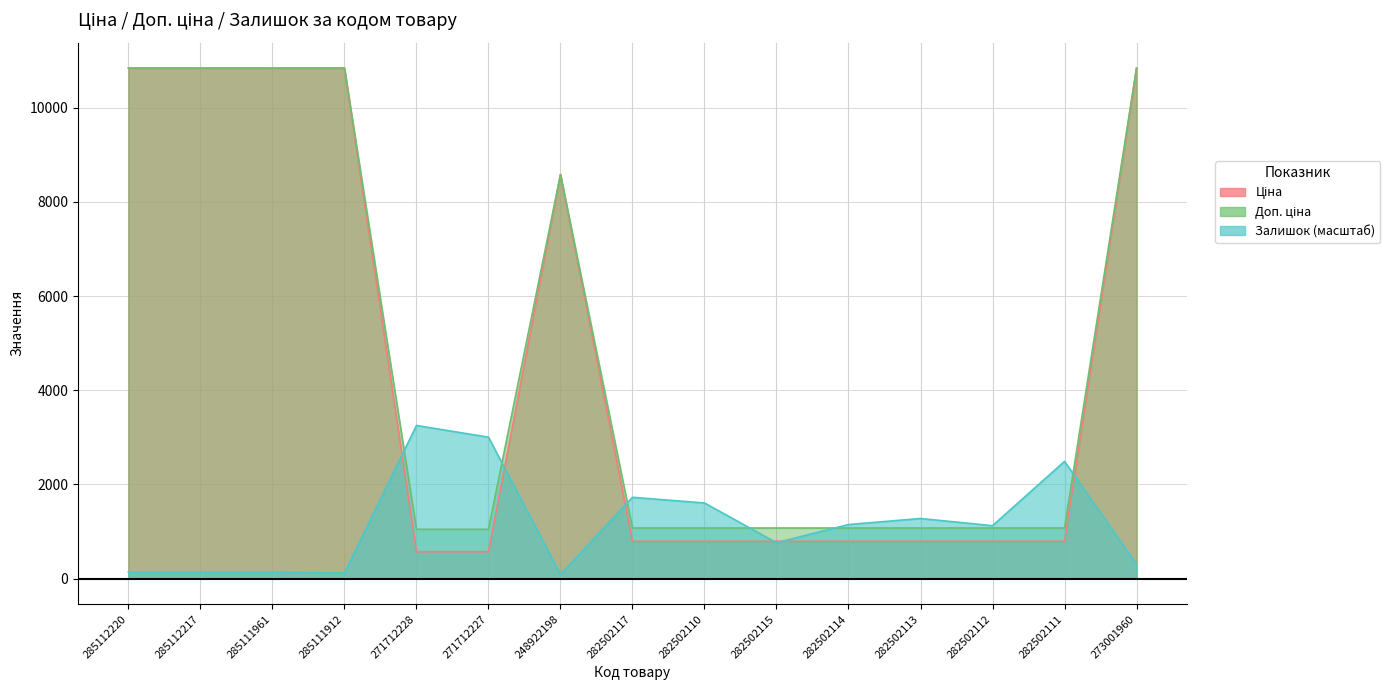

Reading left to right, transcribe all the data shown in this chart.

Ціна: 10840.1	10840.1	10840.1	10840.1	571.6	571.6	8581.1	793.0	793.0	793.0	793.0	793.0	793.0	793.0	10840.1
Доп. ціна: 10840.1	10840.1	10840.1	10840.1	1048.0	1048.0	8581.1	1074.6	1074.6	1074.6	1074.6	1074.6	1074.6	1074.6	10840.1
Залишок: 136.5	136.5	136.5	120.4	3252.0	3003.1	88.3	1726.4	1605.9	762.8	1148.2	1276.7	1124.2	2489.2	305.1